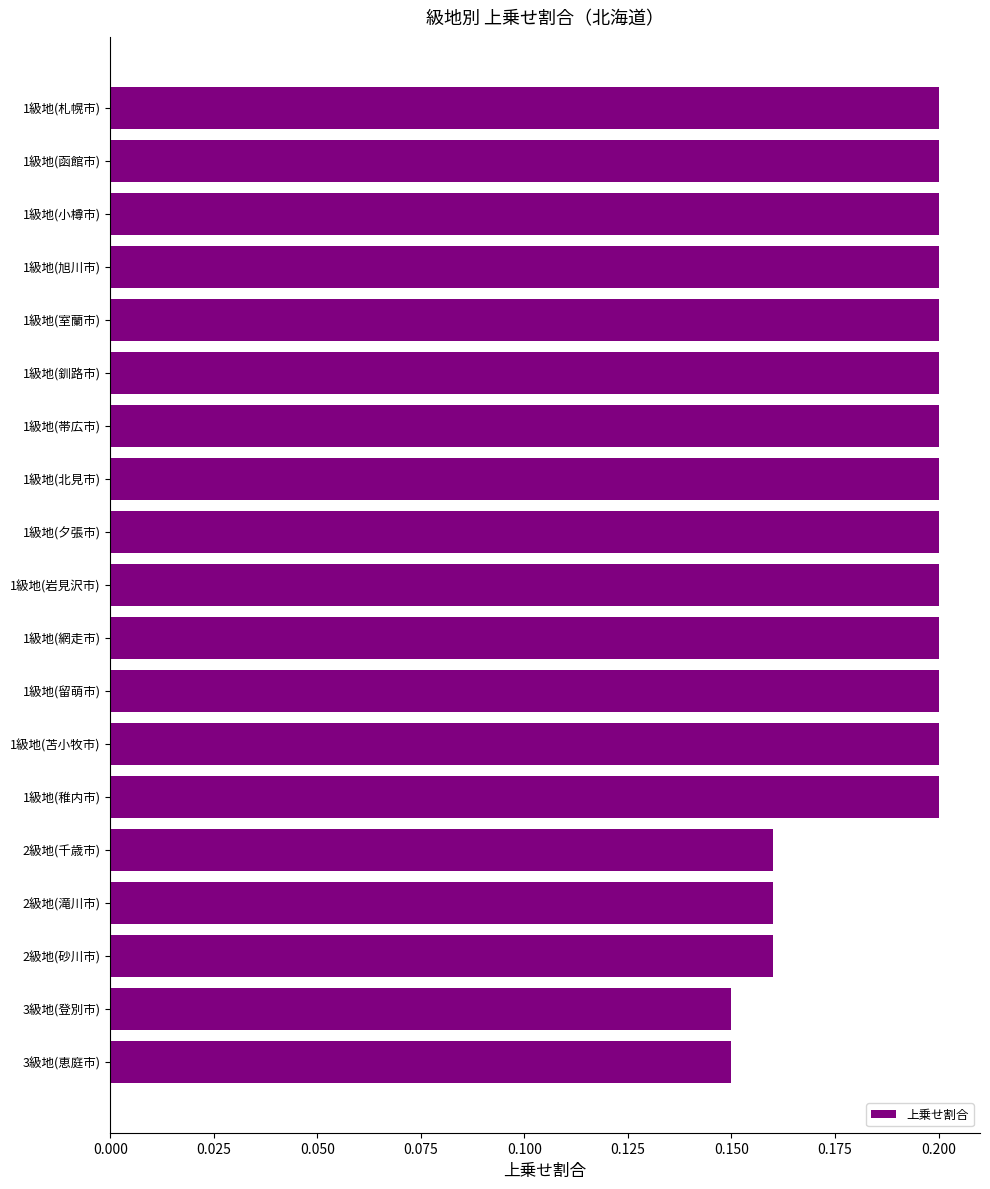

The chart shows a value of 0.2 at 2級地(砂川市). True or false?

True